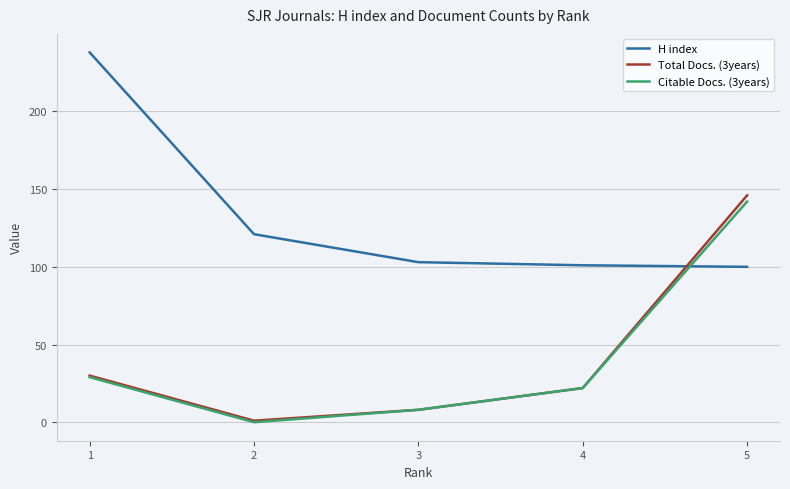

What is the difference between the highest and lowest values at 5?

46